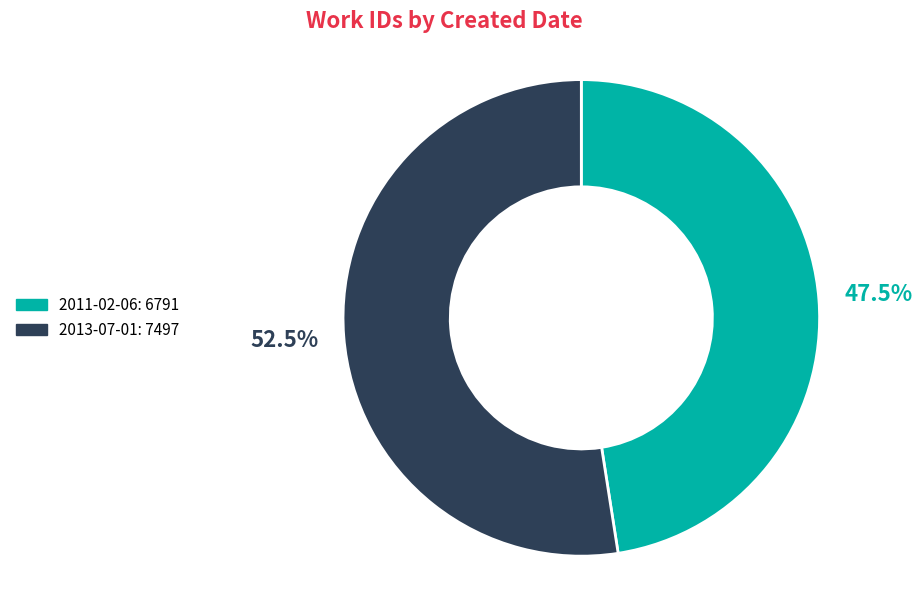

Does 2013-07-01 account for over 50% of the chart?

Yes